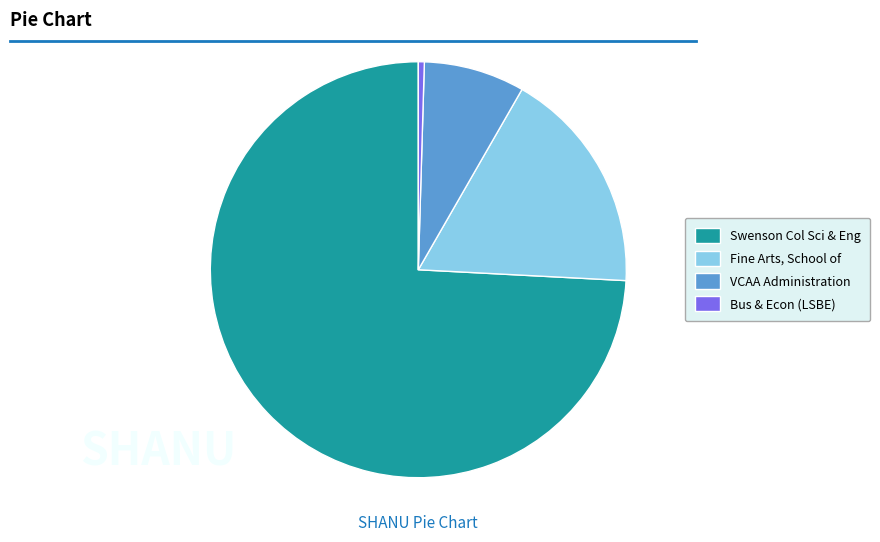

What is the largest slice in the pie chart?

Swenson Col Sci & Eng